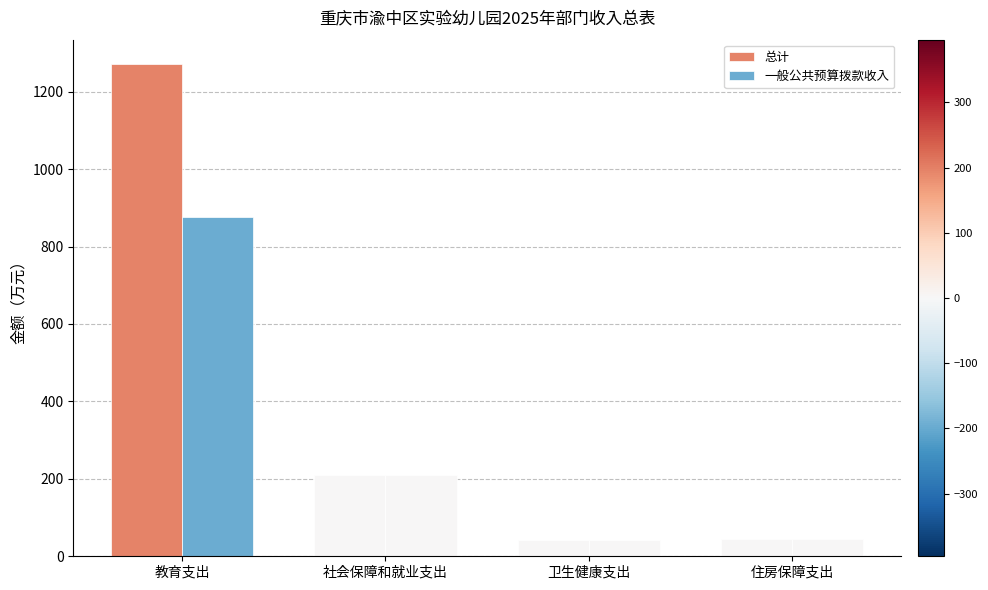

How many data points in 总计 are less than 210?

2